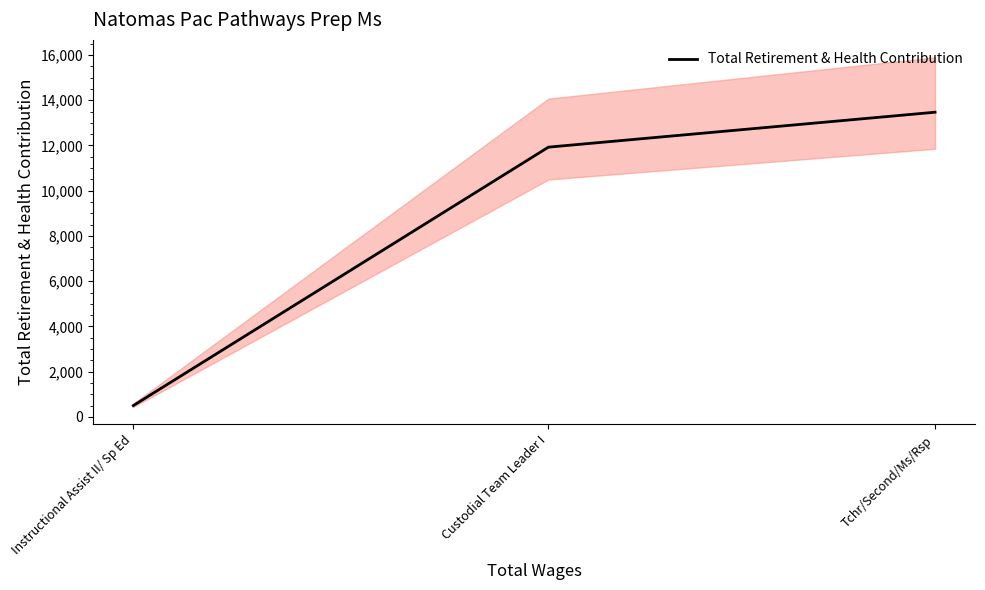

How many values are below 11927?

1